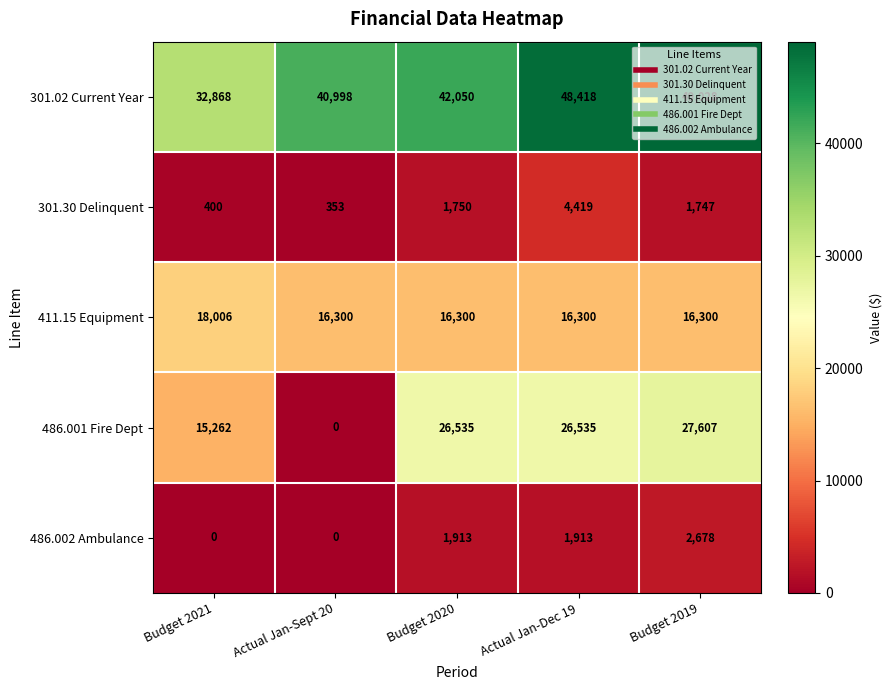

Read the 301.30 Delinquent value at Actual Jan-Sept 20, to the nearest 100.

400